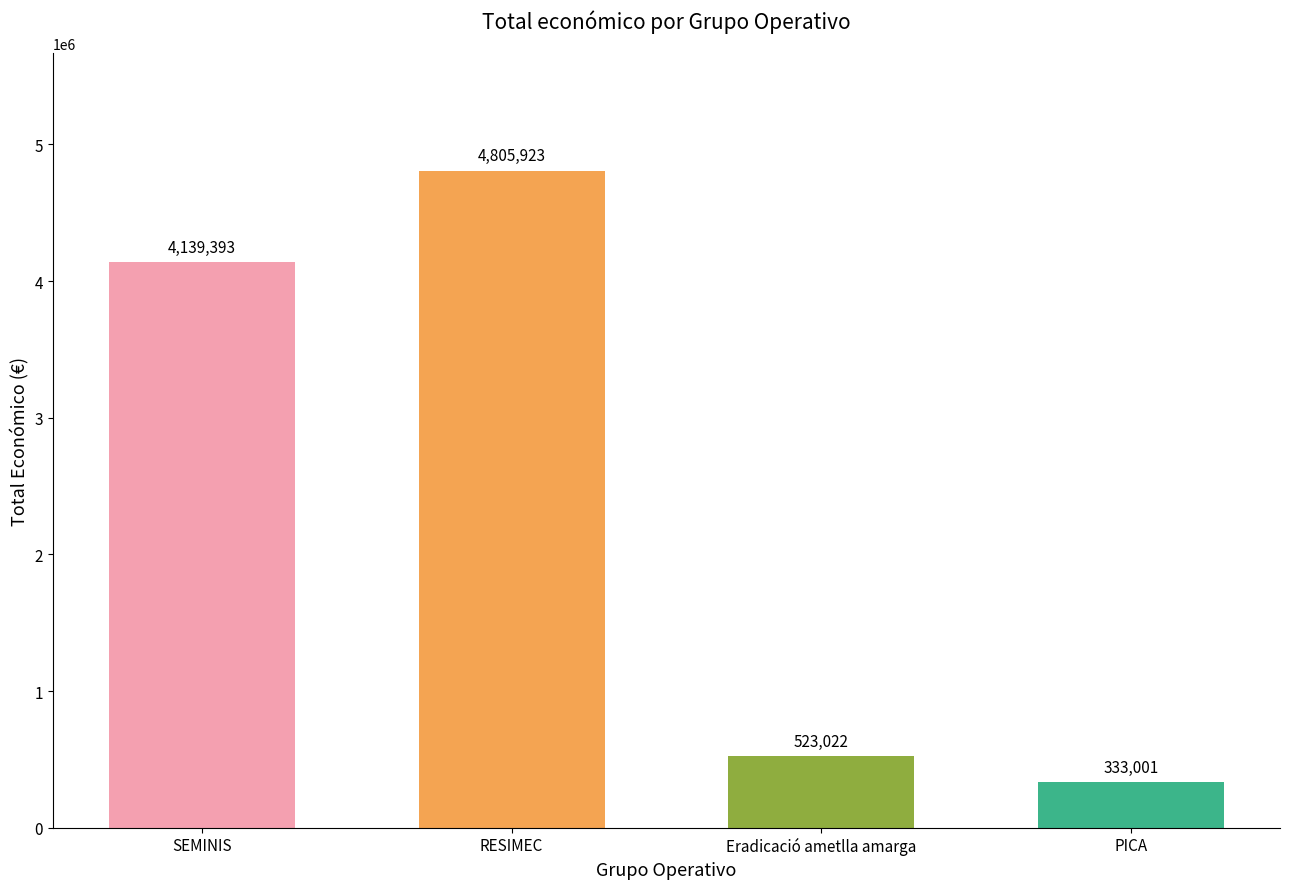

What is the sum of the values at Eradicació ametlla amarga and PICA?

856023